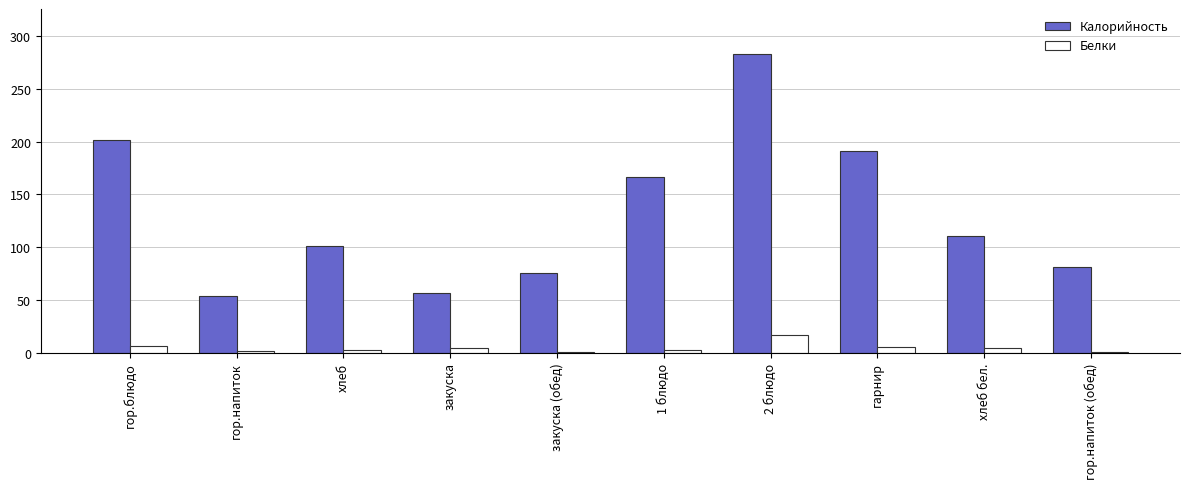

Which series has the widest spread of values?

Калорийность